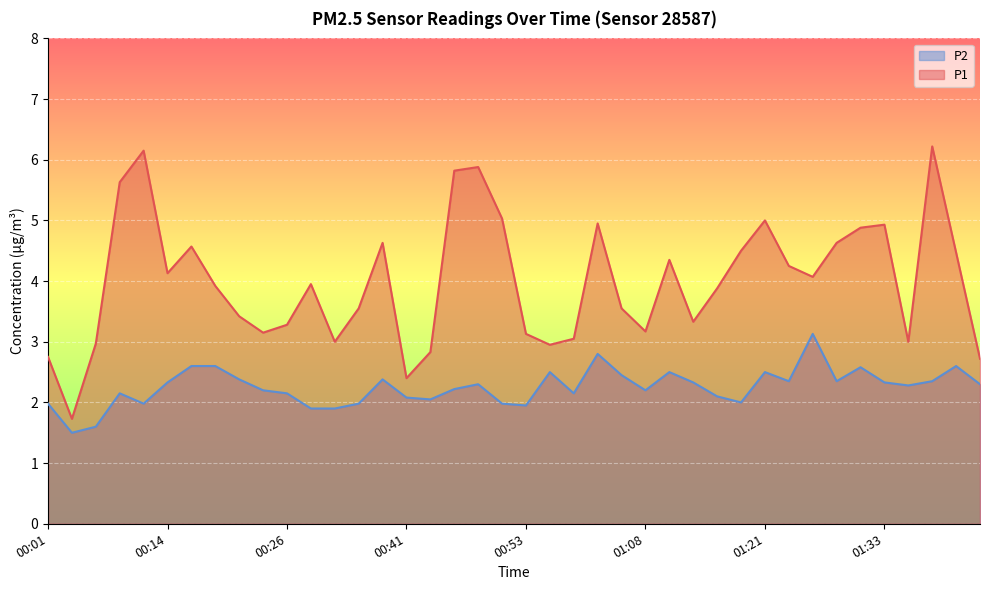

Rank the series by their average value, from highest to lowest.

P1, P2